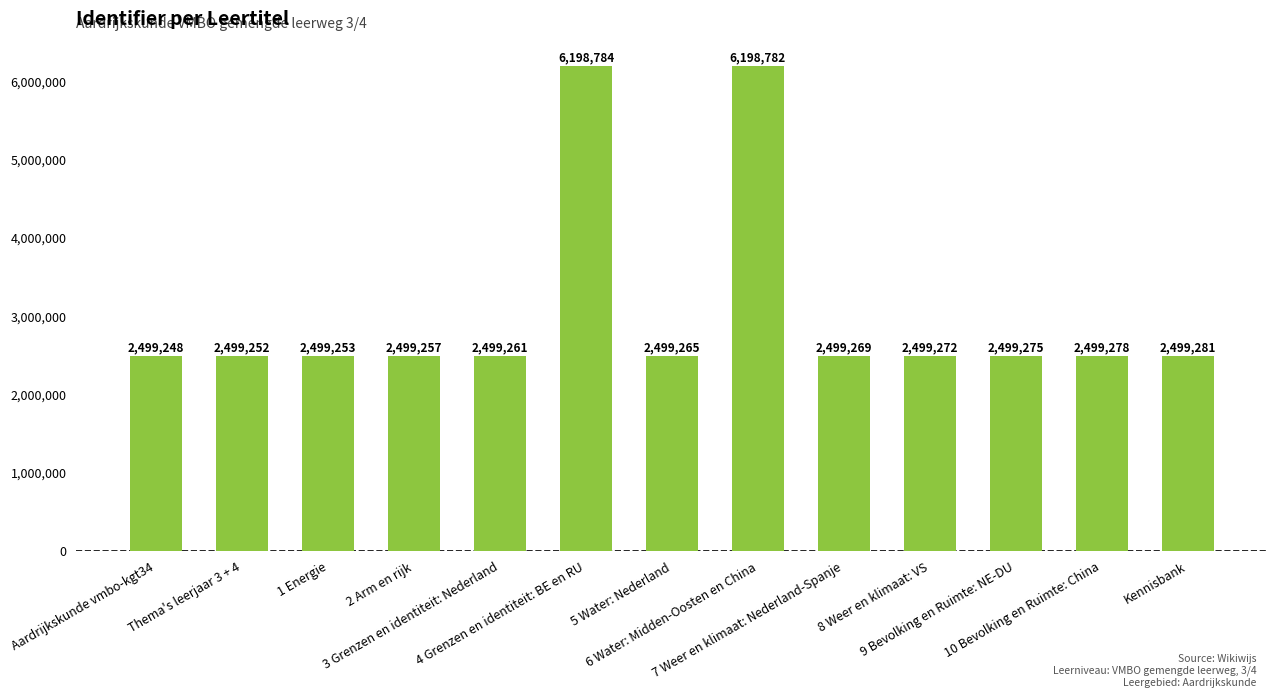

What position from the right is 5 Water: Nederland?

7